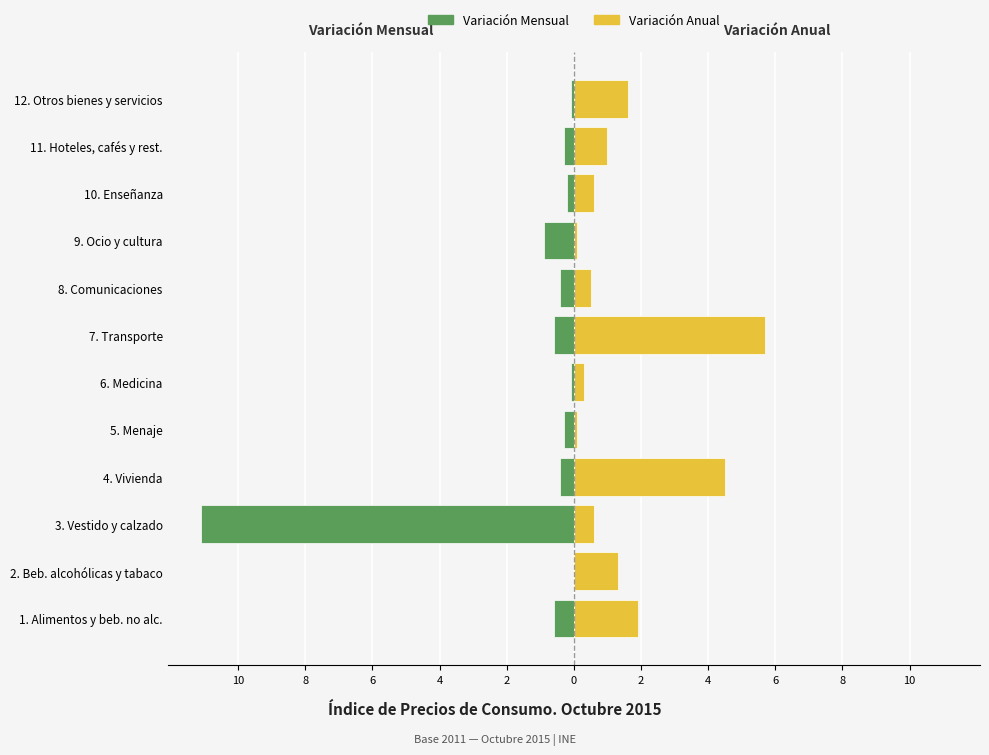

Which has a higher value, 8. Comunicaciones or 2. Beb. alcohólicas y tabaco?

2. Beb. alcohólicas y tabaco